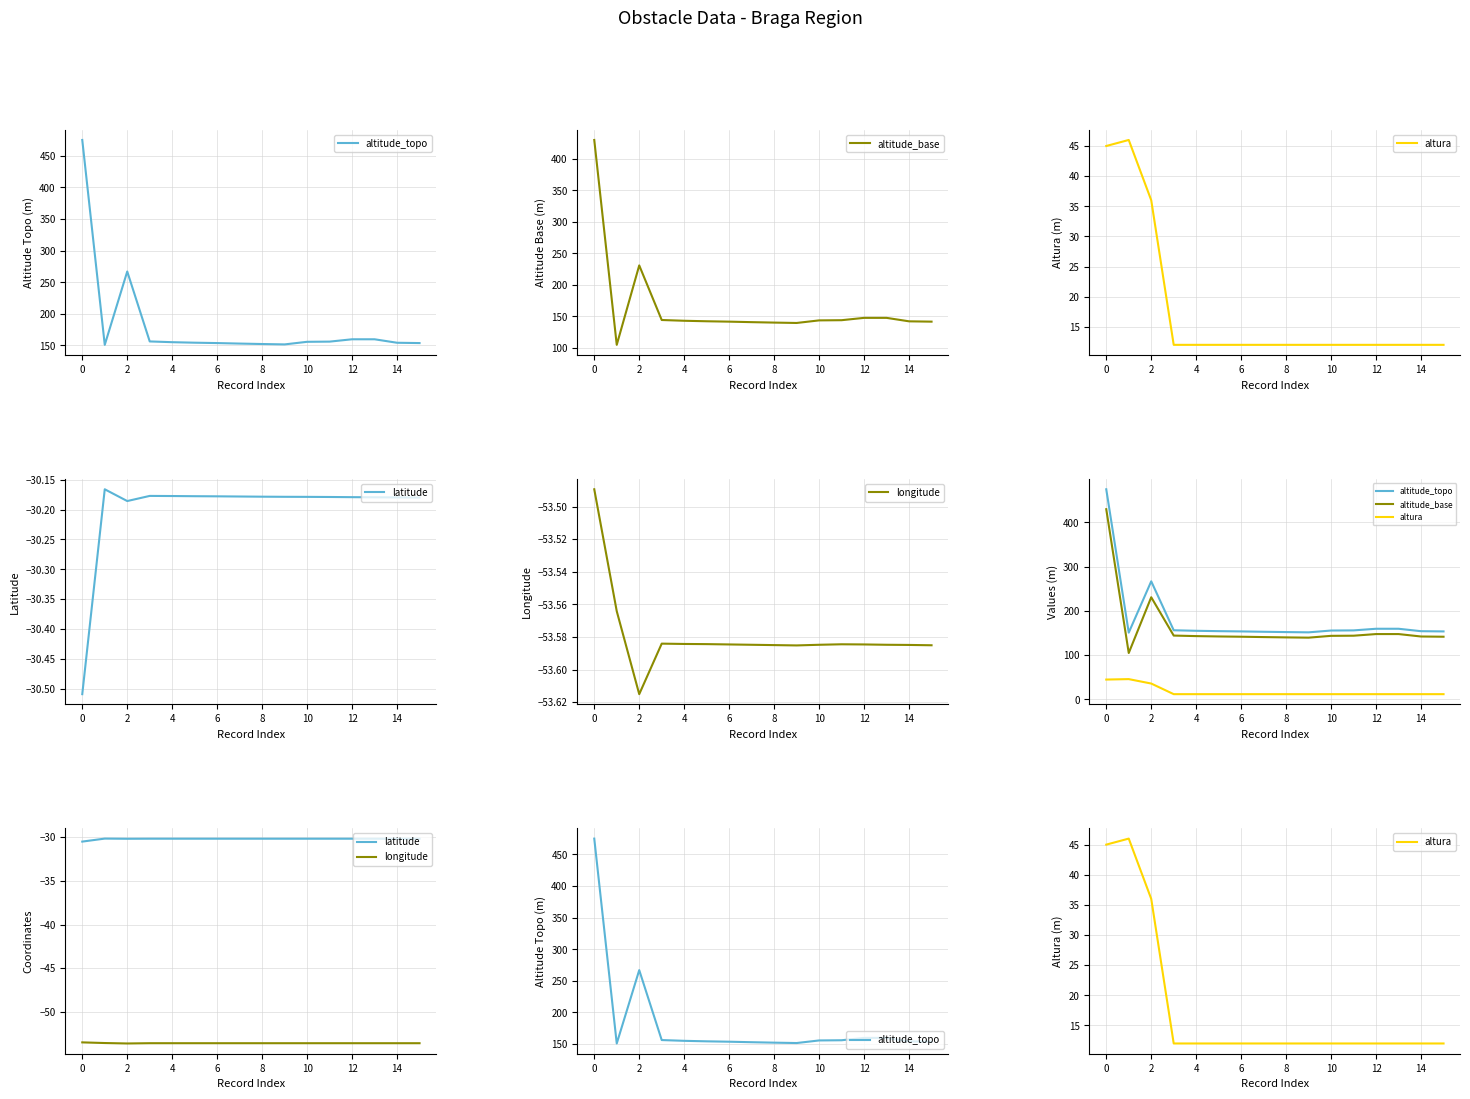

List the series in order of their peak value, highest first.

altitude_topo, altitude_base, altura, latitude, longitude